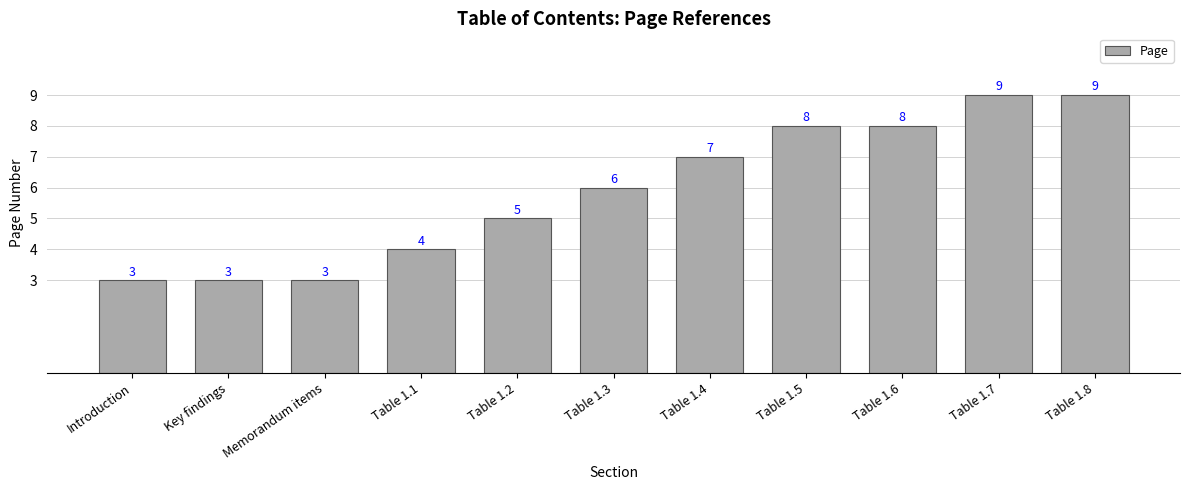

Are the bars grouped side by side (vs. stacked)?

No